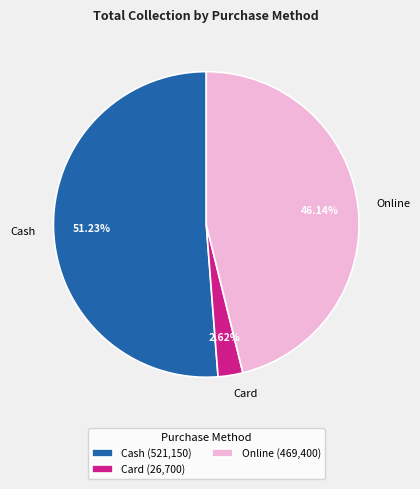

Count the number of slices in the pie.

3